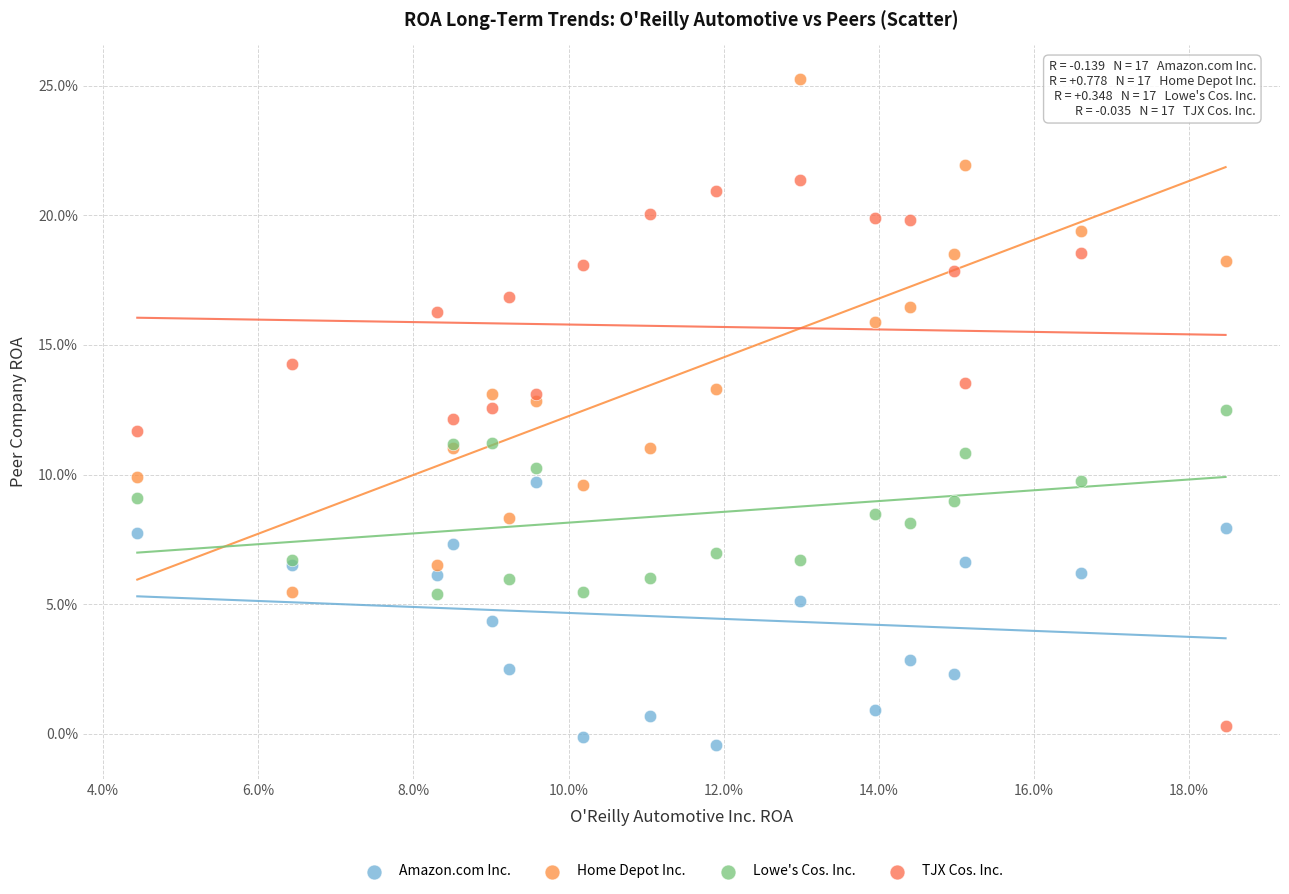

Which series contains the lowest Y value?

Amazon.com Inc.